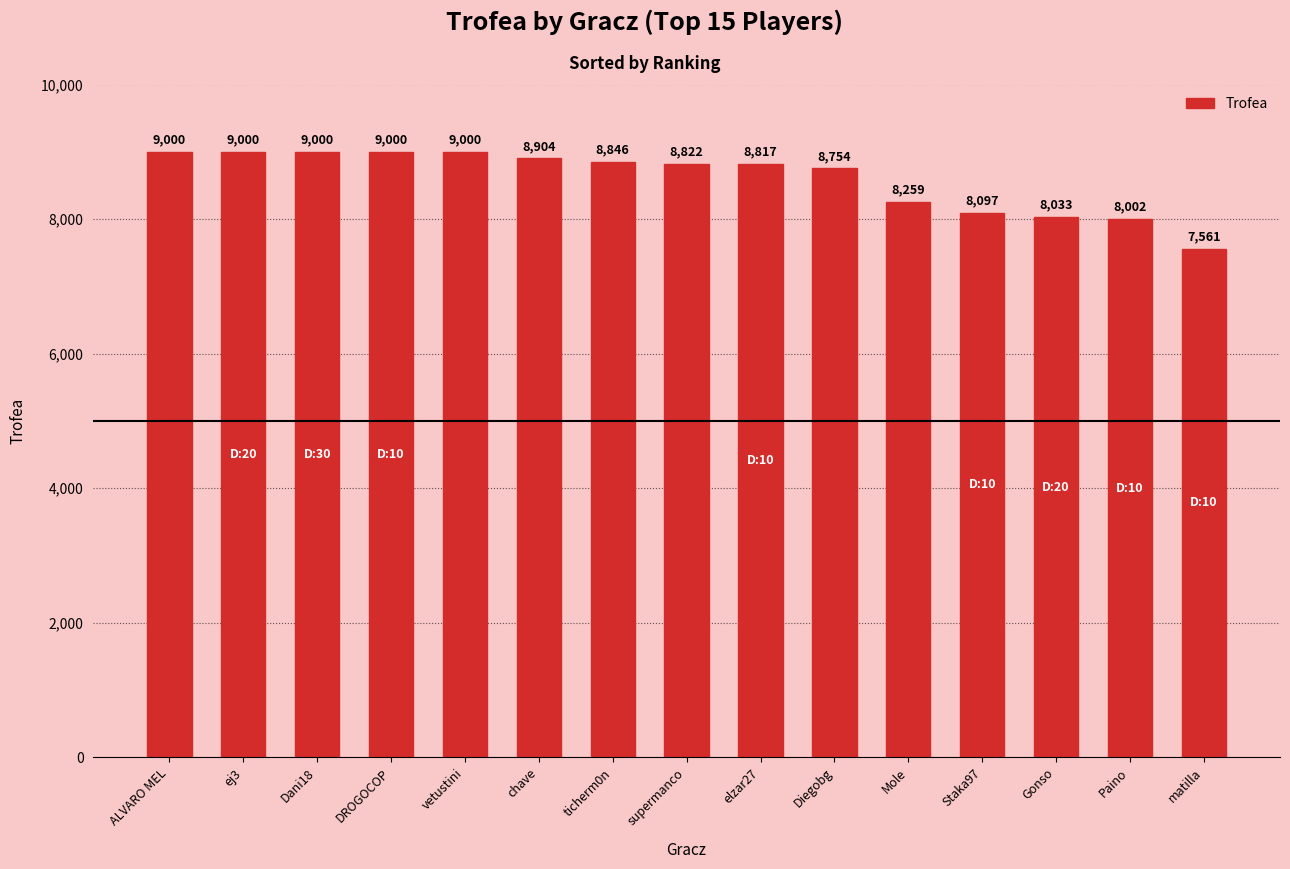

How many distinct data groups are displayed?

1